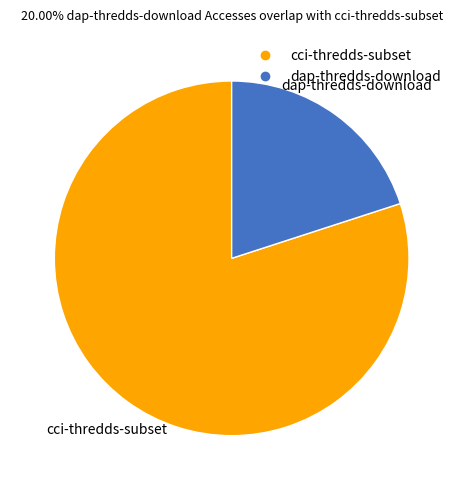

What is the ratio of the value at cci-thredds-subset to the value at dap-thredds-download?

4.0